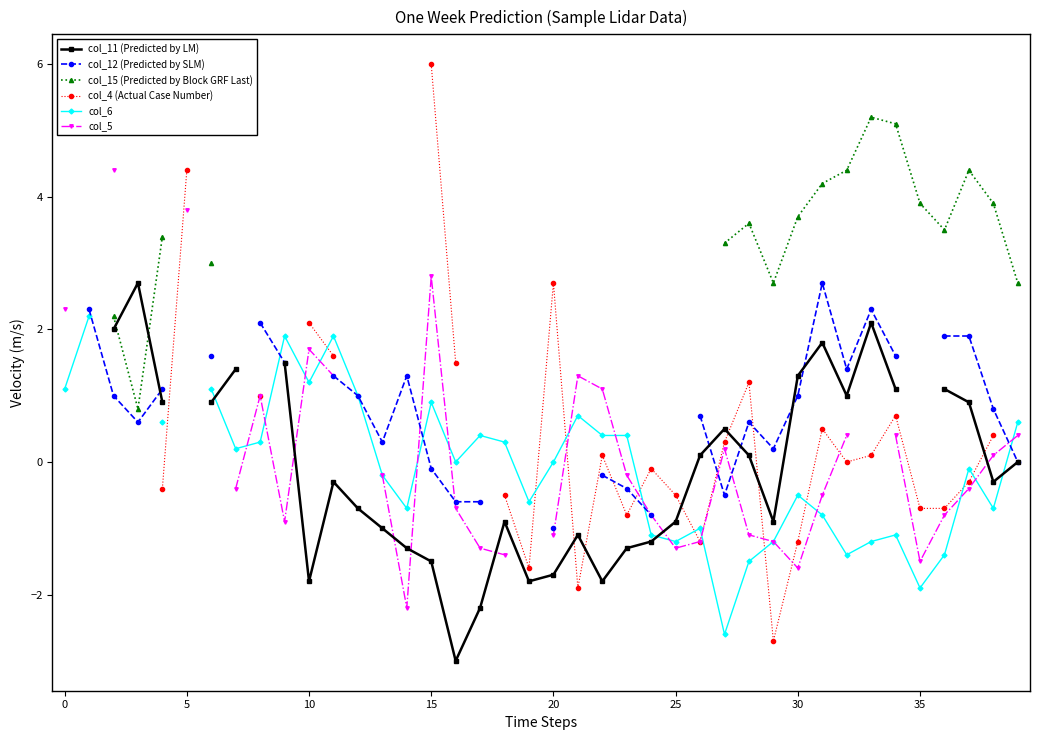

True or false: col_11 (Predicted by LM) has a value of 1.0 at 32.

True